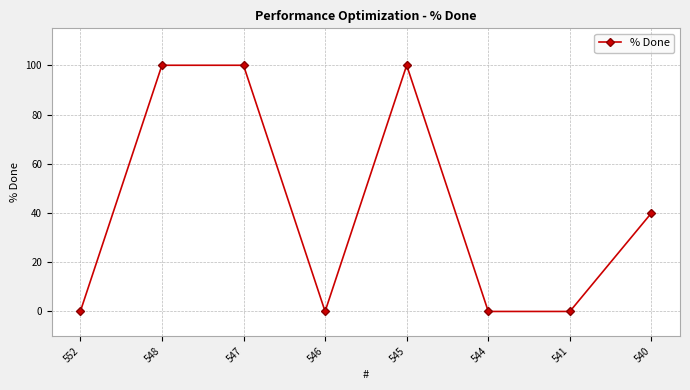

Between 540 and 546, which is larger?

540